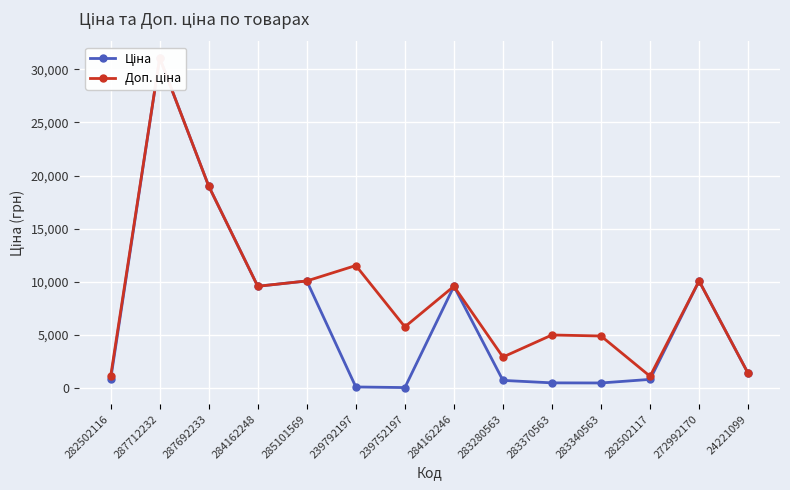

Which series has the largest range (max minus min)?

Ціна